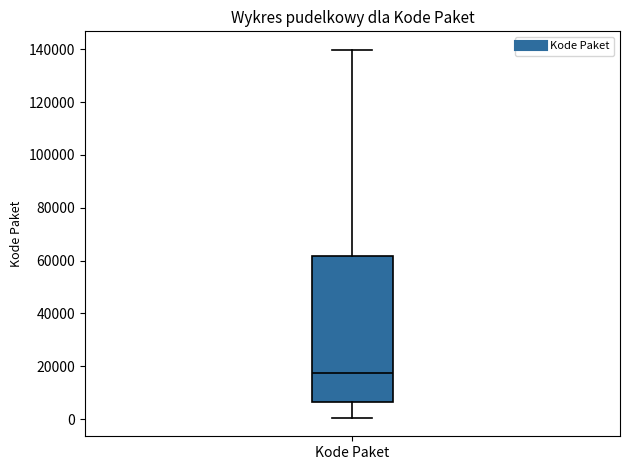

Transcribe this box plot: give where the median line is, the range the box spans, and where the two whiskers end, as read against the y-axis. The values are not printed on the chart, so give them approximately, as read against the axis.

median 18000, box 6000 to 62000, whiskers 0 to 140000